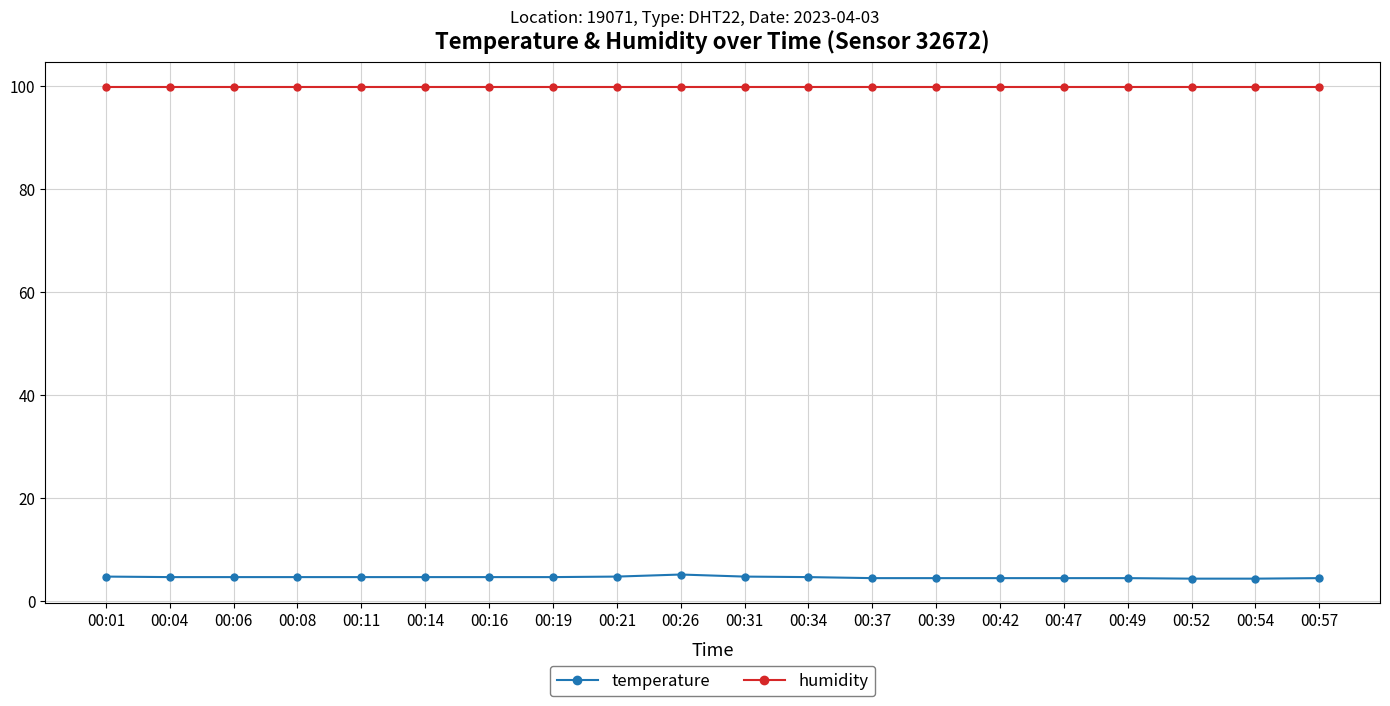

True or false: humidity and temperature intersect in this chart.

False